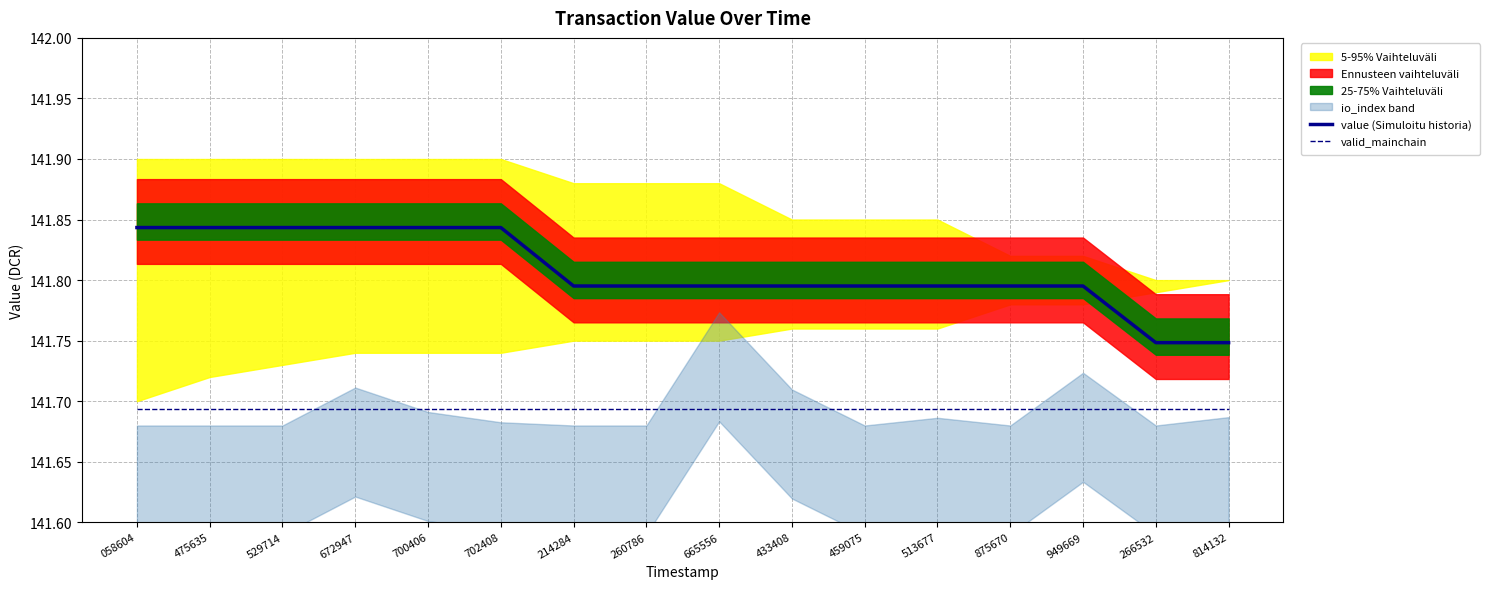

What is the highest value of the value (Simuloitu historia) series?

141.8